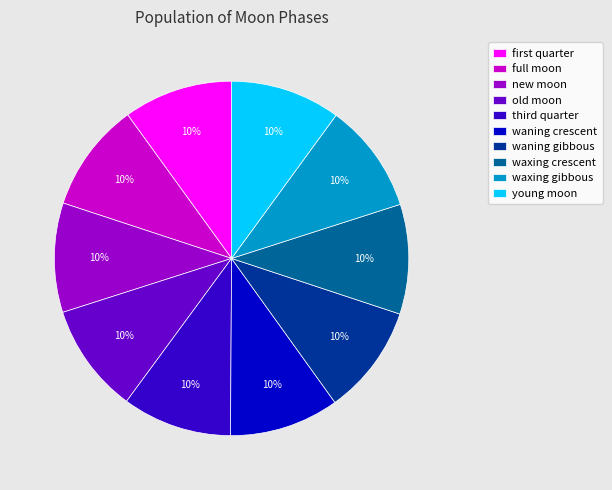

Count the number of slices in the pie.

10